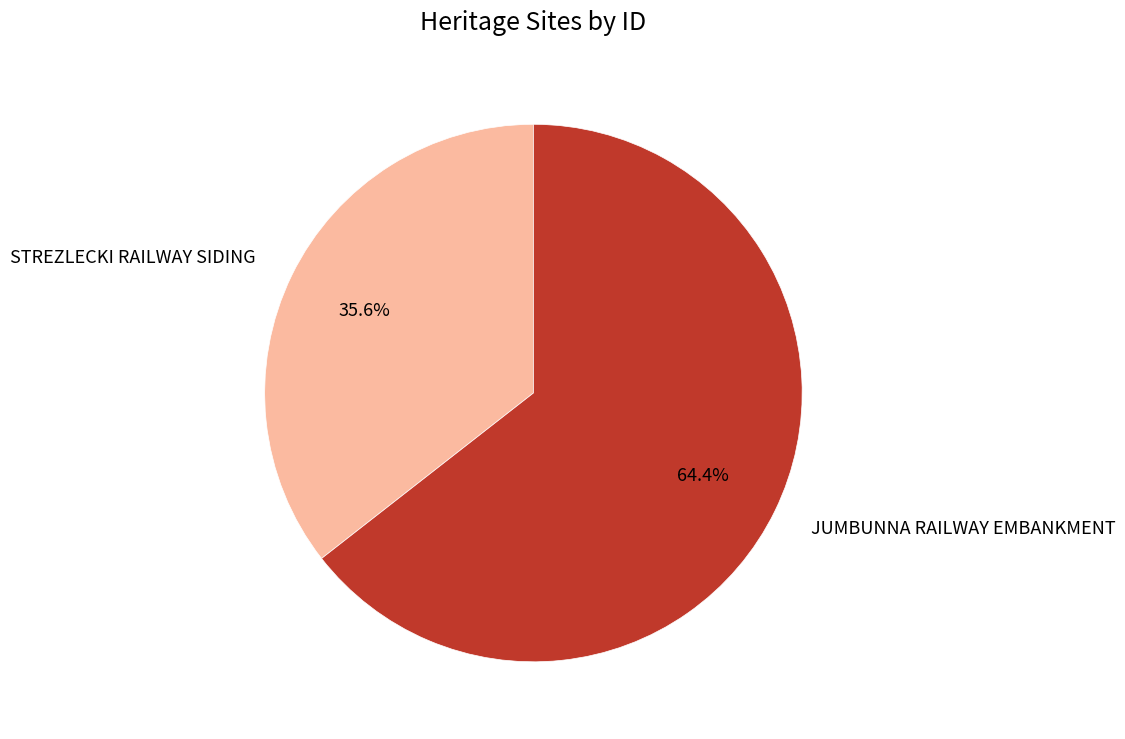

What is the largest slice in the pie chart?

JUMBUNNA RAILWAY EMBANKMENT